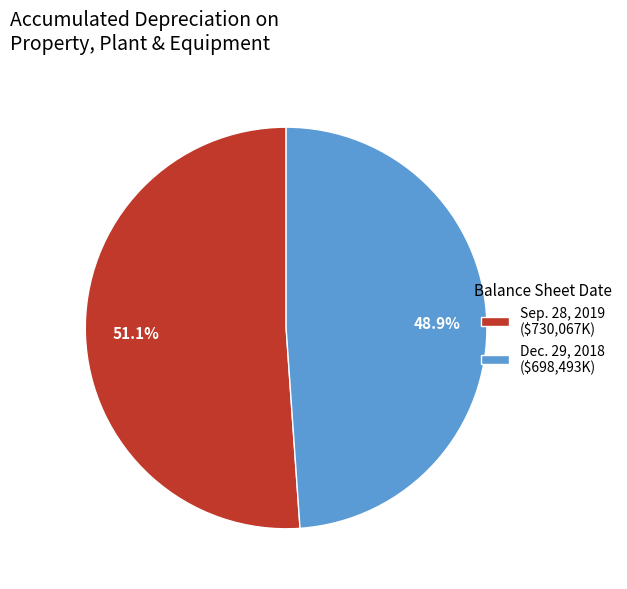

Rank the categories by value from highest to lowest.

Sep. 28, 2019, Dec. 29, 2018